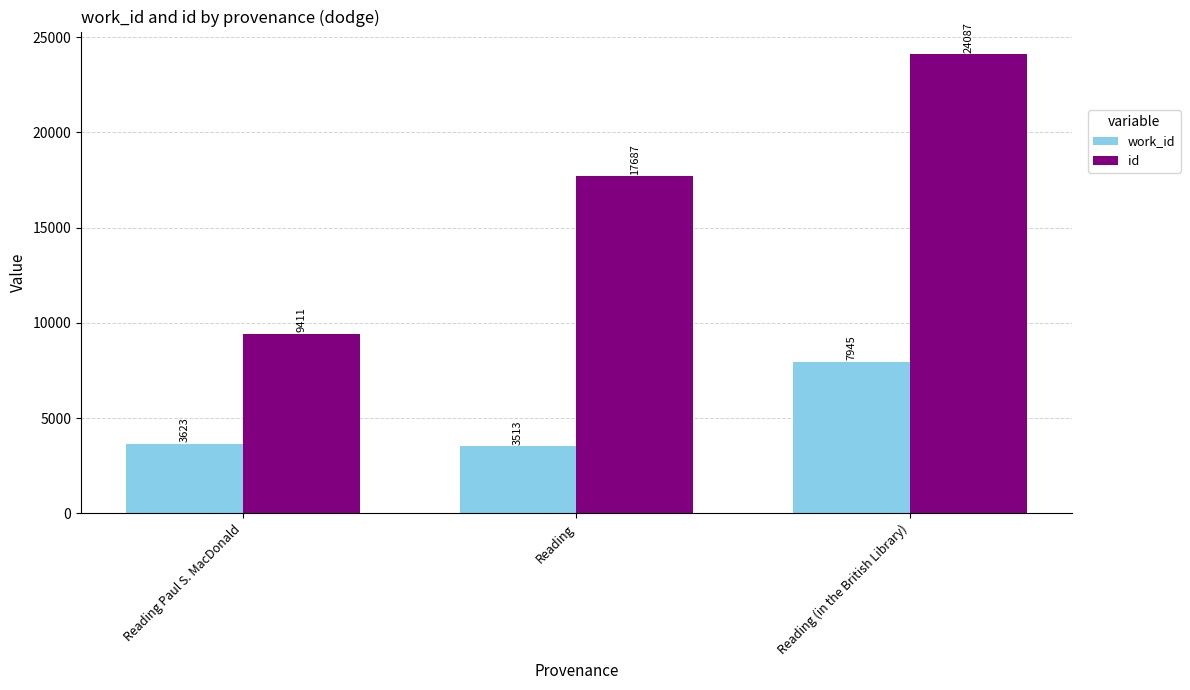

What is the maximum value shown in the chart?

24087